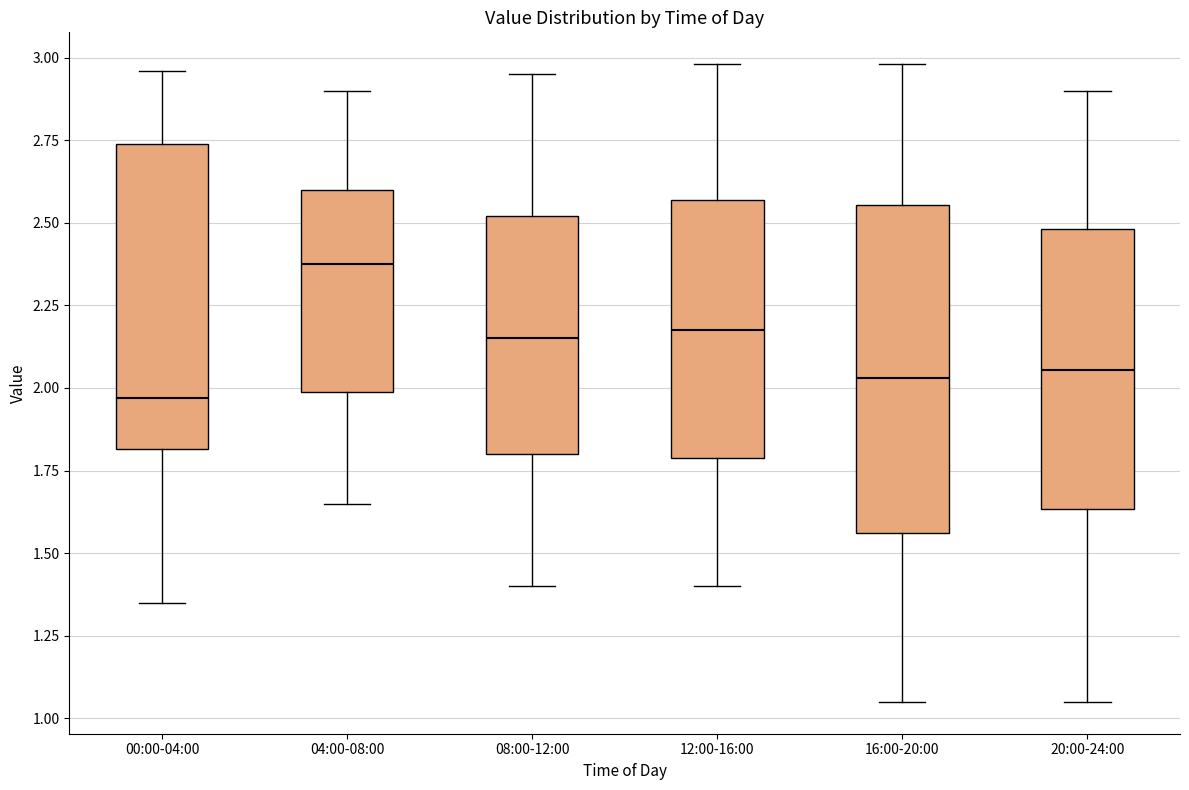

Which box's median line is the highest?

04:00-08:00